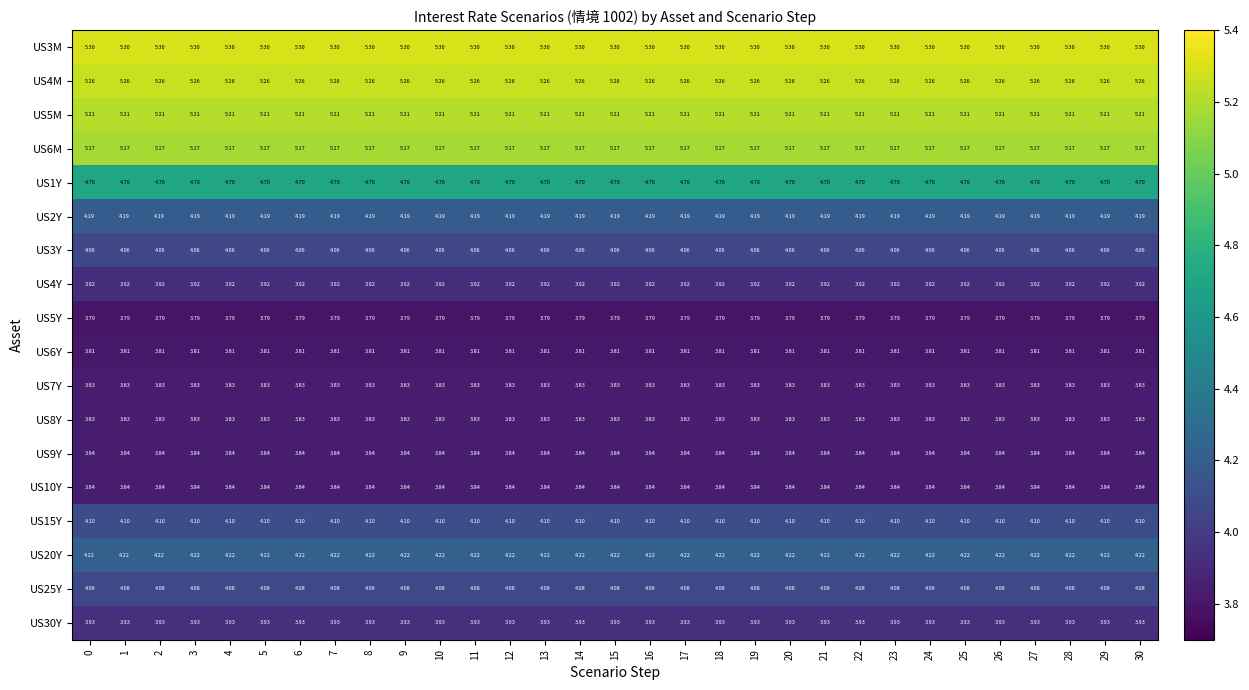

Is the value of US4Y at 16 greater than the value of US5M at 23?

No